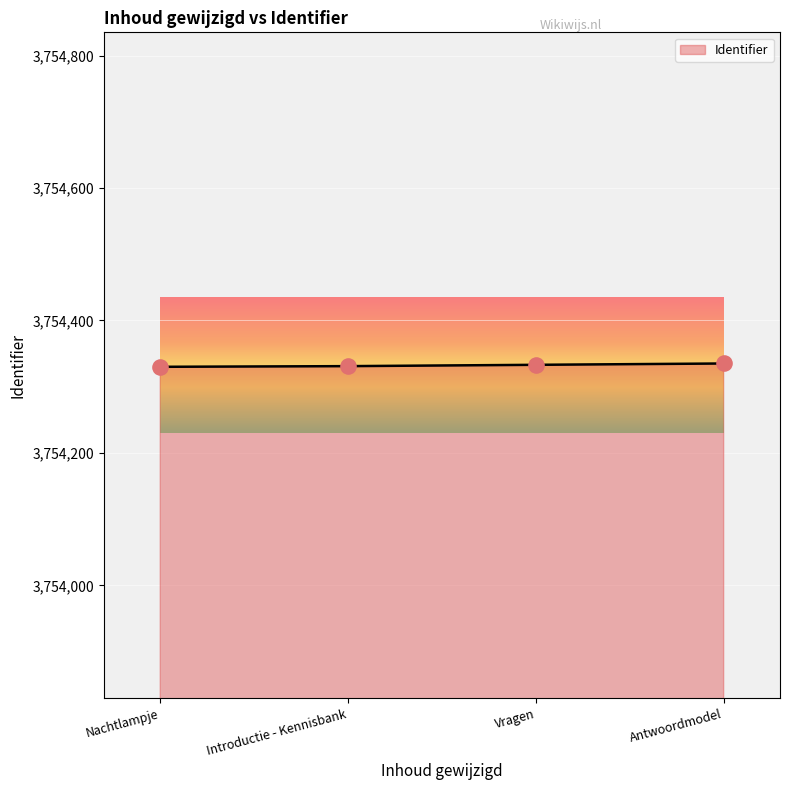

Approximately how many times larger is the value at Introductie - Kennisbank compared to Nachtlampje?

1.0